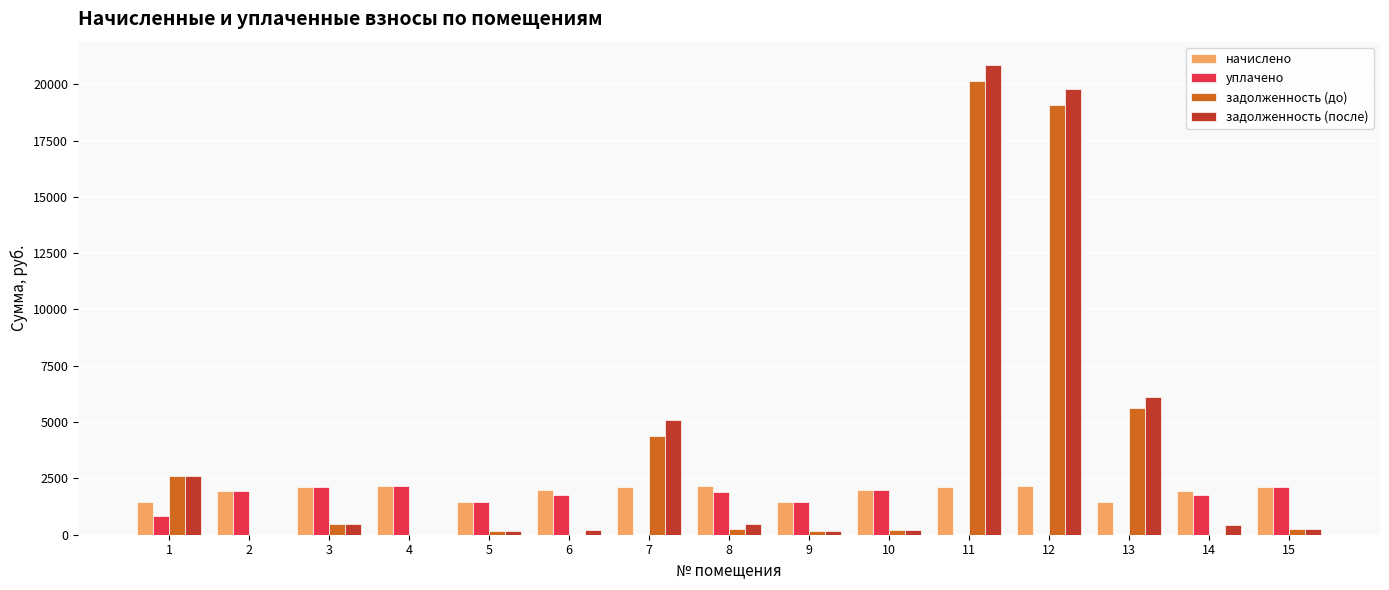

Is the value of уплачено at 6 greater than the value of задолженность (после) at 10?

Yes